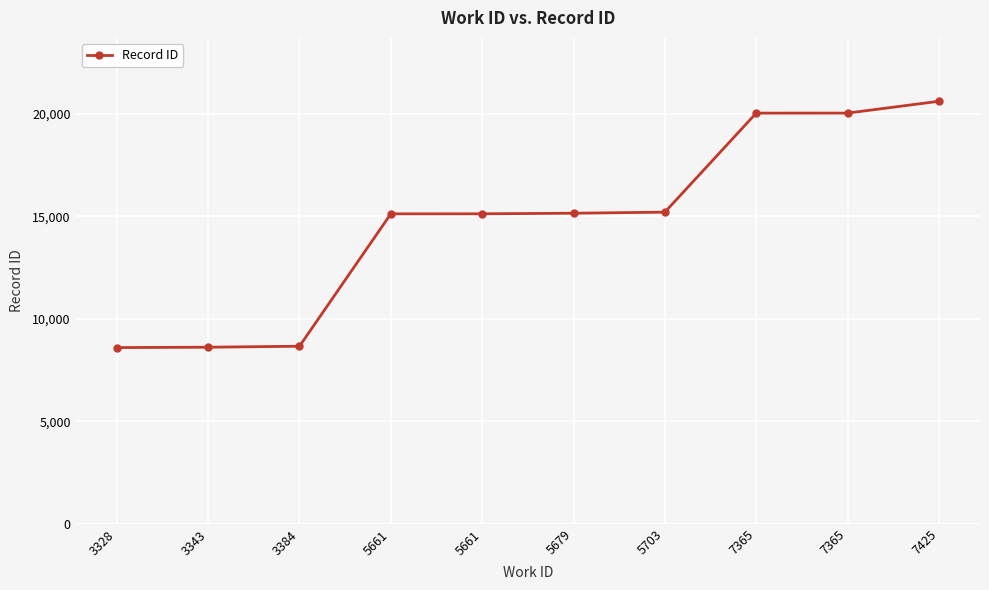

What is the ratio of the value at 3384 to the value at 3343?

1.0